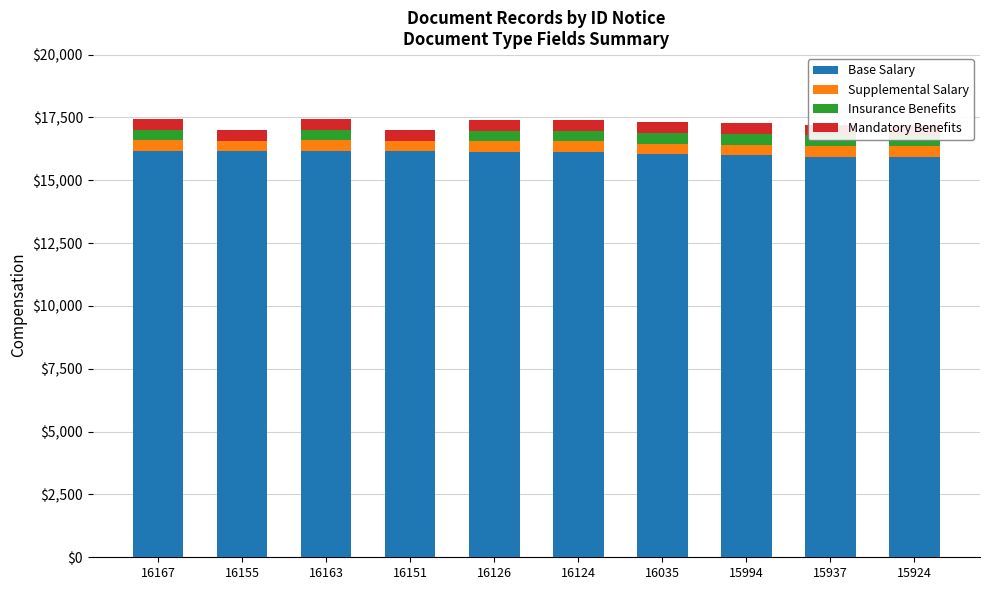

What is the label of the 8th bar from the left?

15994